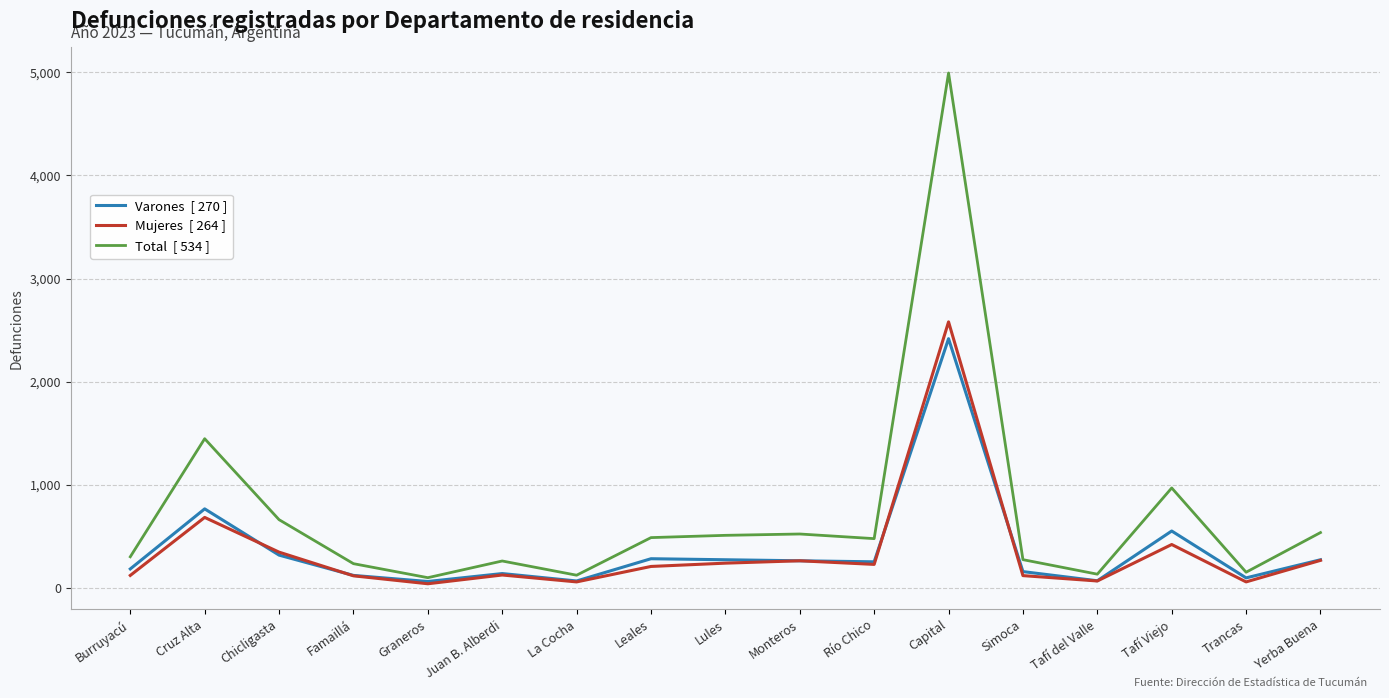

What is the spread (max minus min) of values at Juan B. Alberdi?

136